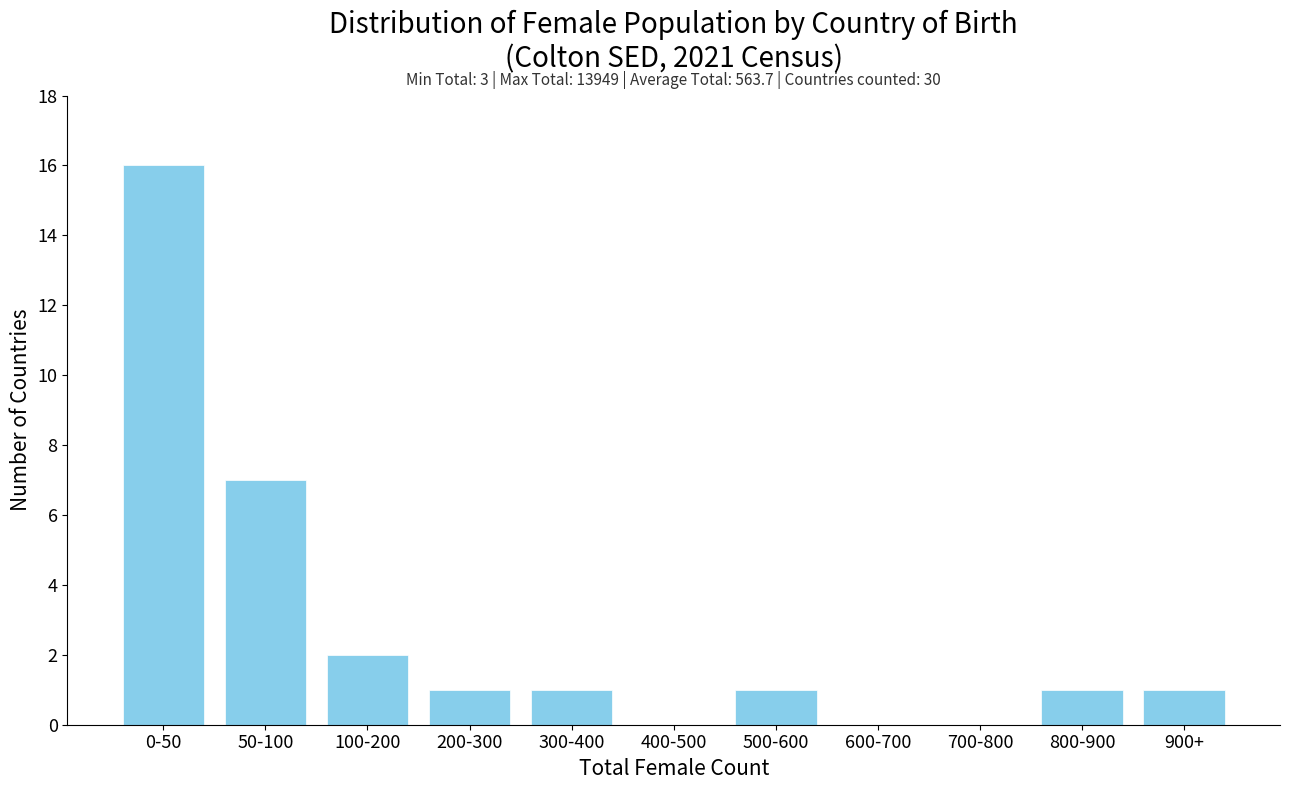

Reading left to right, list all the values displayed in this chart.

0-50=16	50-100=7	100-200=2	200-300=1	300-400=1	400-500=0	500-600=1	600-700=0	700-800=0	800-900=1	900+=1